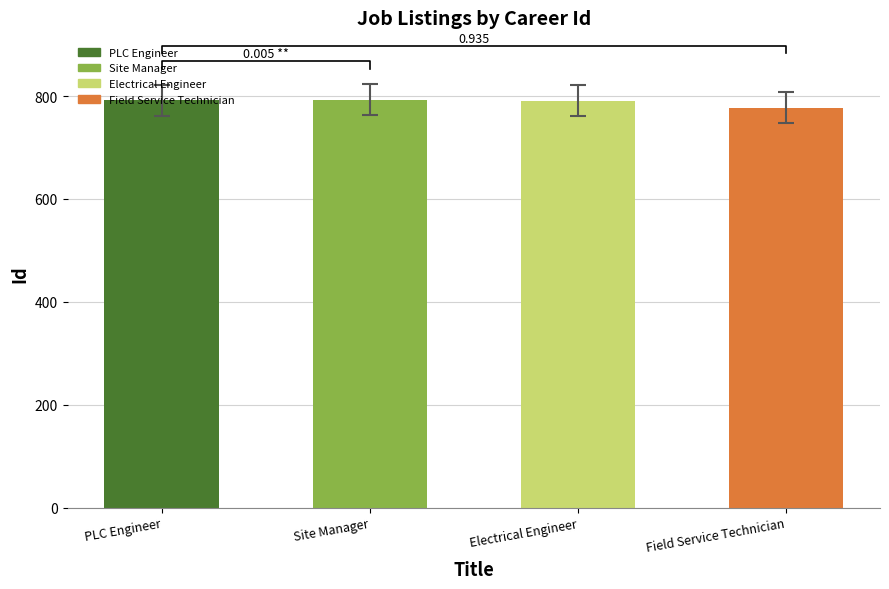

What is the sum of the values at Site Manager and Electrical Engineer?

1584